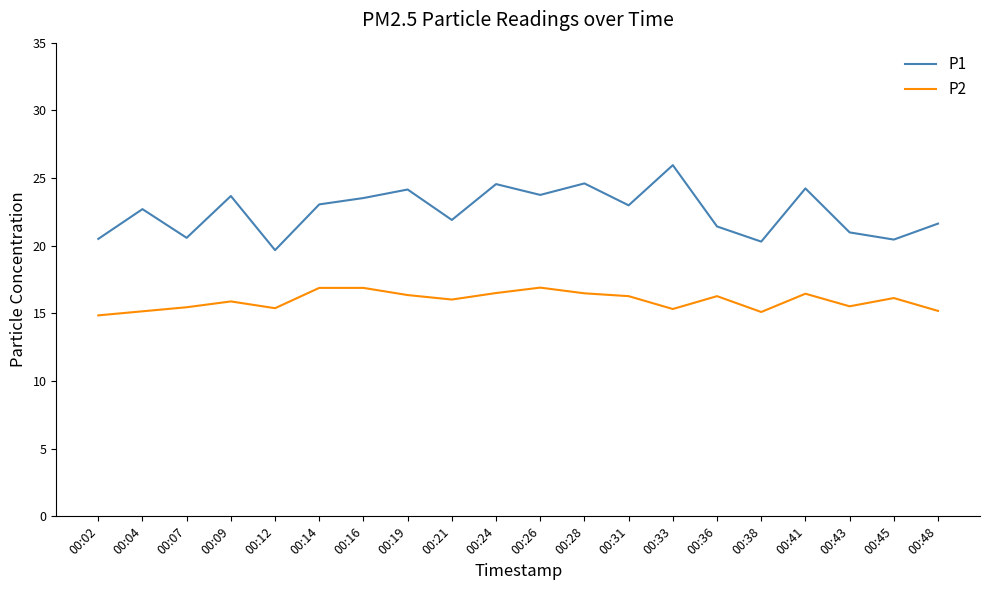

The value of P2 at 00:09 is 15.9. True or false?

True